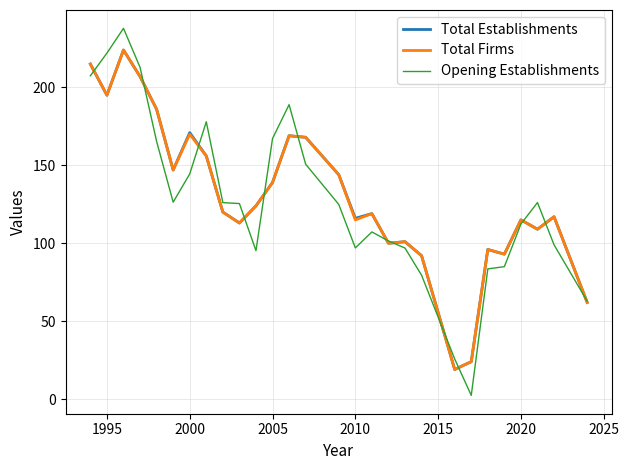

What is the highest value of the Opening Establishments series?

237.9